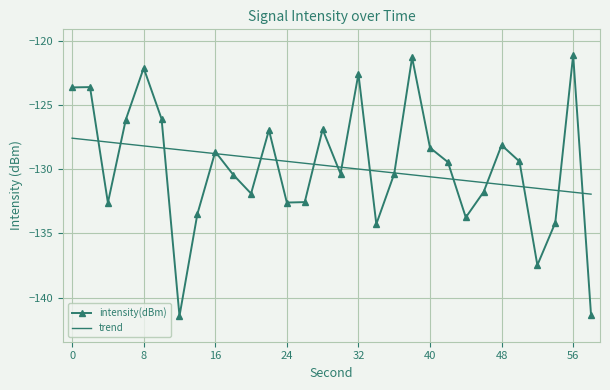

Which category has the highest value across all series?

56